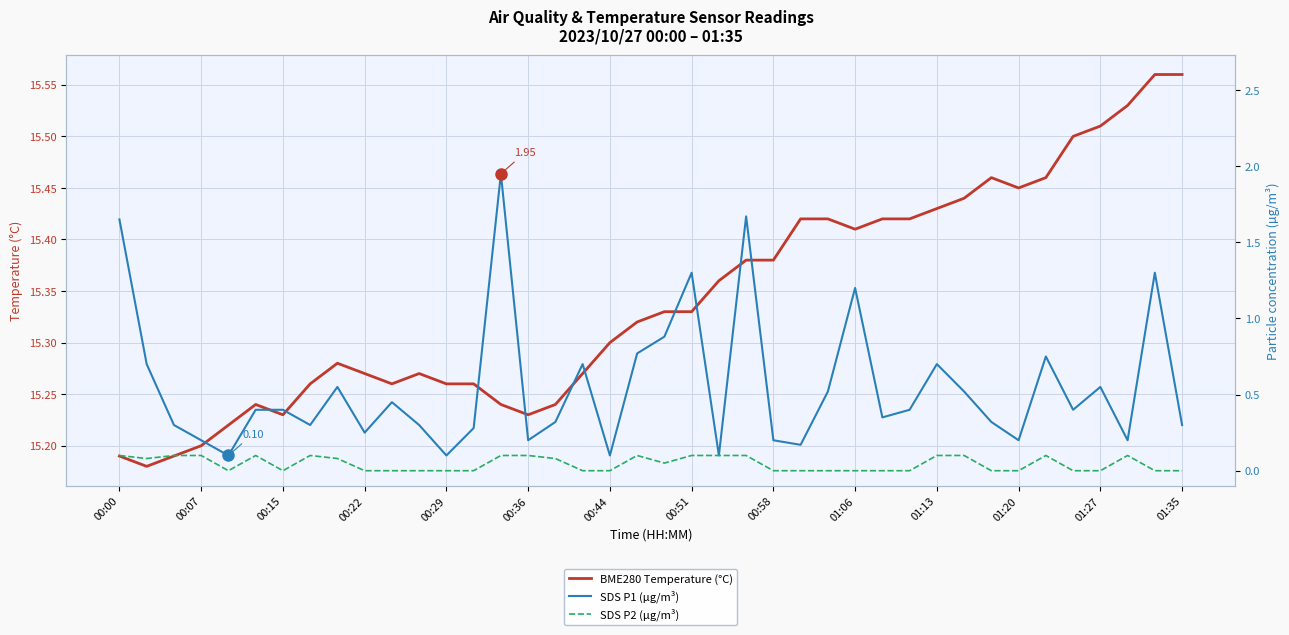

Is it true that BME280 Temperature (°C) equals 24.0 at 01:13?

False